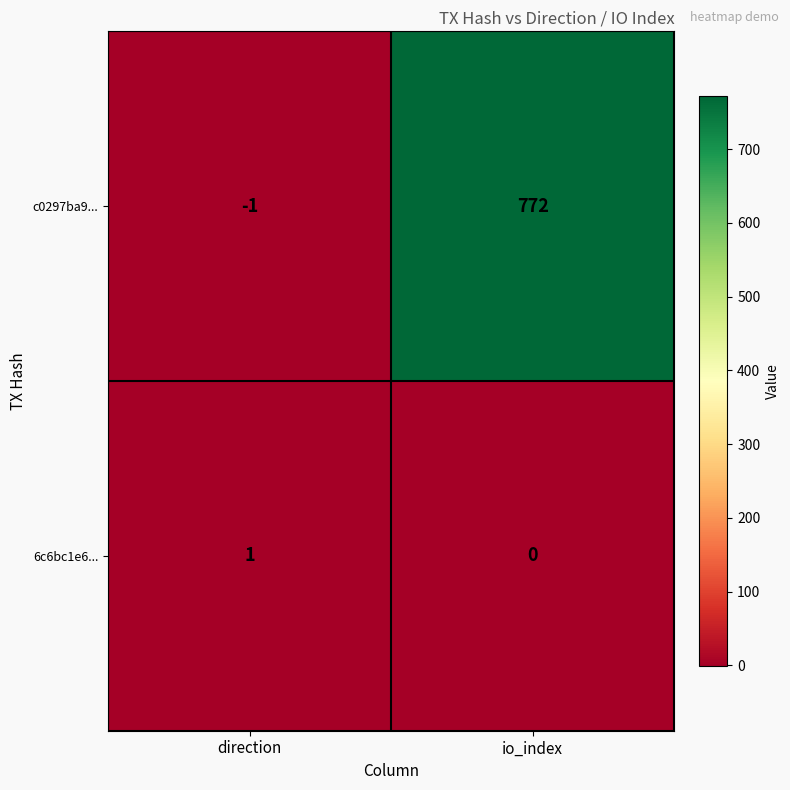

What is the minimum value shown in the chart?

-1